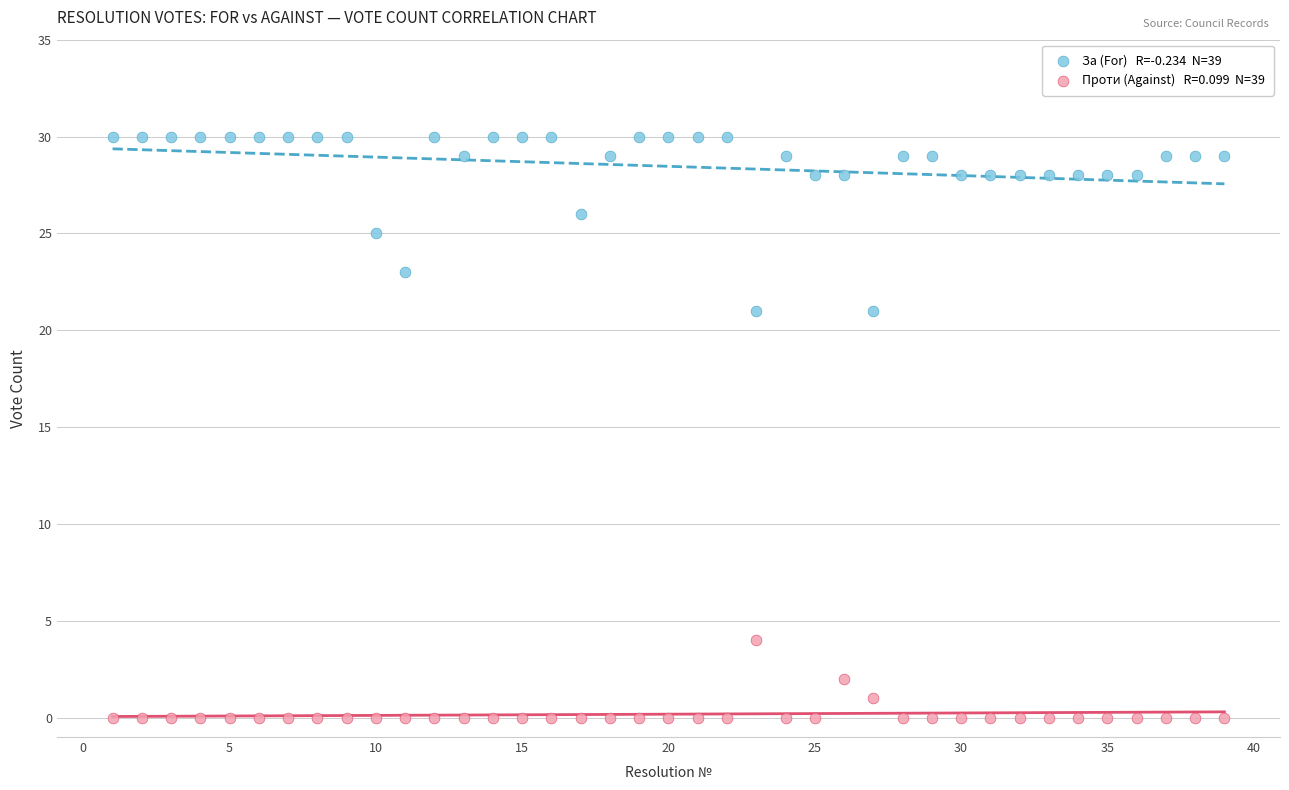

Across all data points, what is the range of Y values (max minus min)?

30